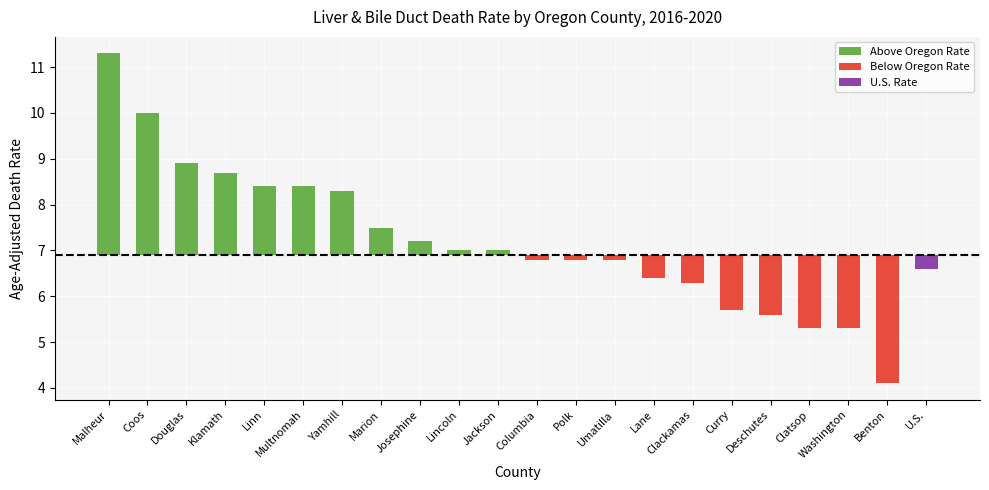

List the labels in order of Below Oregon Rate value, smallest first.

Benton, Clatsop, Washington, Deschutes, Curry, Clackamas, Lane, Columbia, Polk, Umatilla, Malheur, Coos, Douglas, Klamath, Linn, Multnomah, Yamhill, Marion, Josephine, Lincoln, Jackson